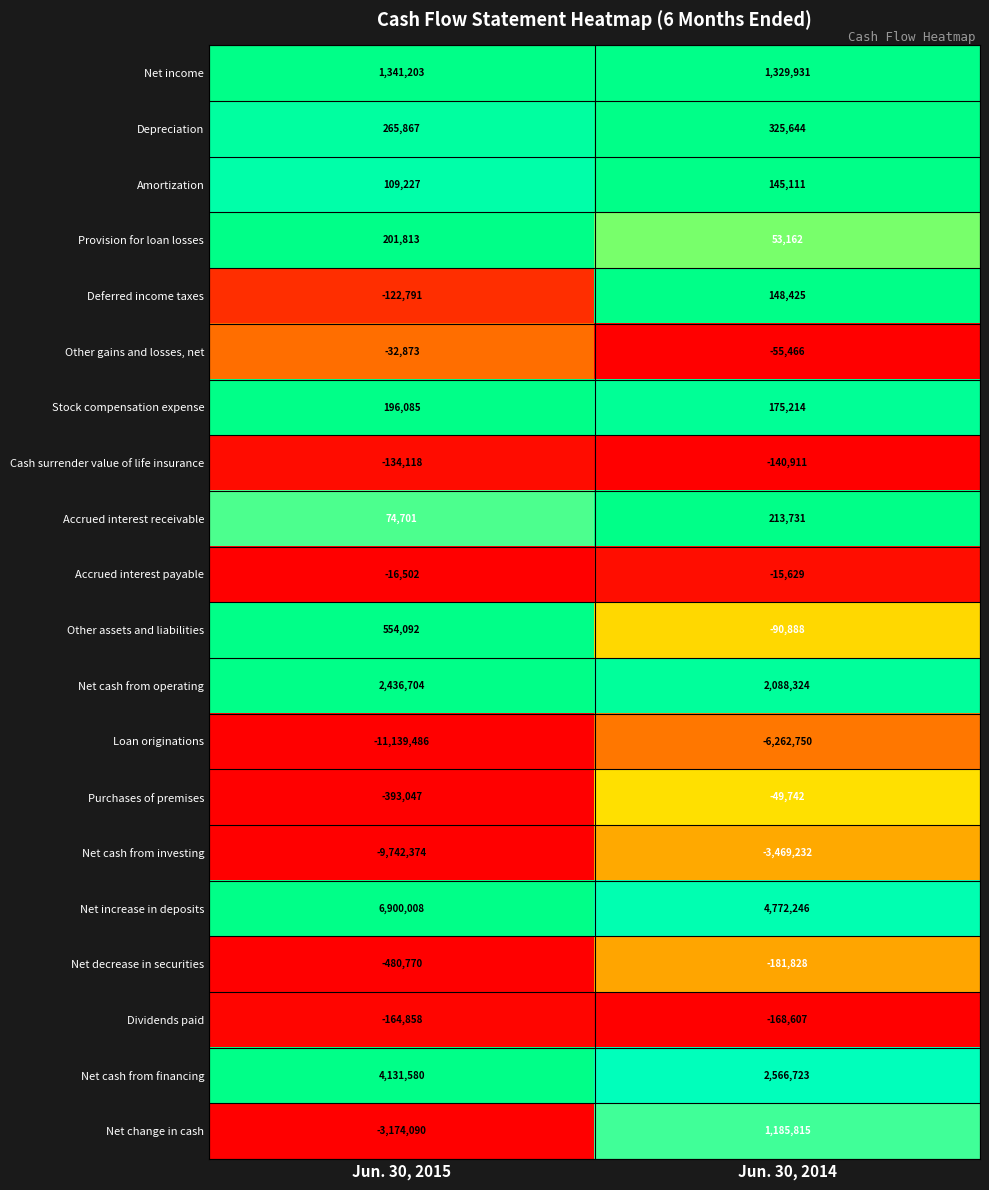

What is the greatest value displayed?

6900008